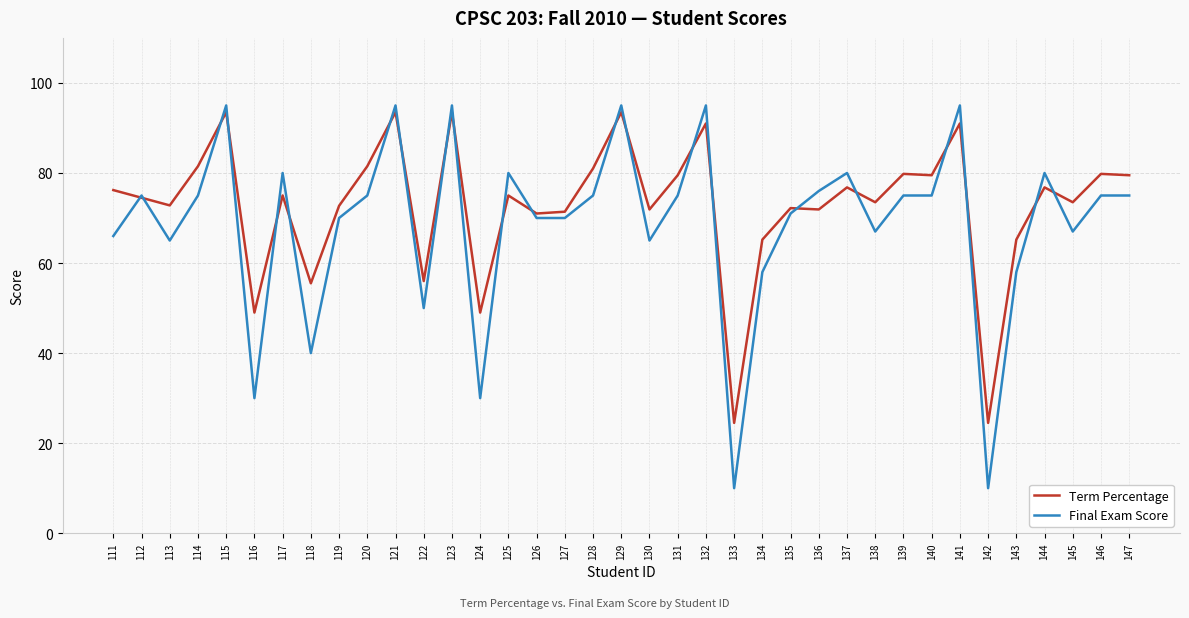

At which label is Final Exam Score closest to 52?

122